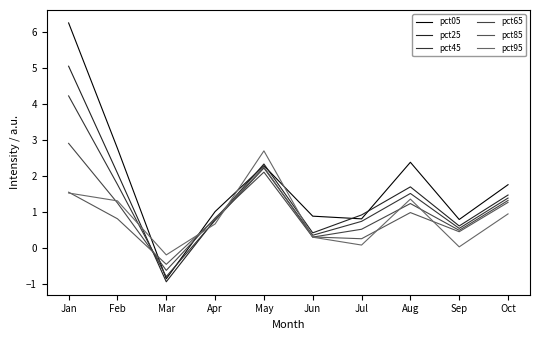

The value of pct85 at Jun is 0.3. True or false?

True